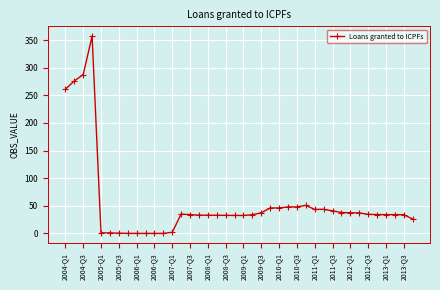

True or false: there are more than 1 points higher than both neighbors.

True